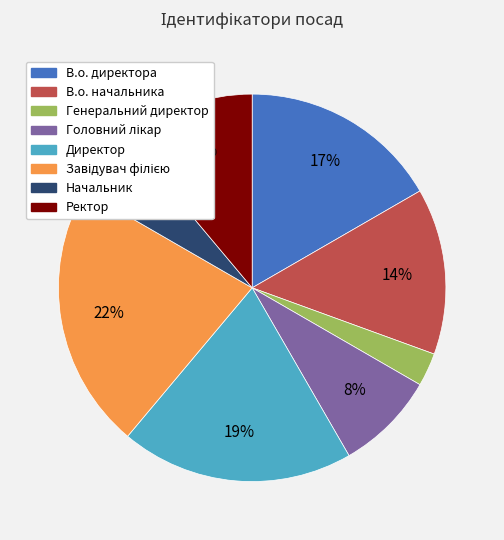

Count the number of slices in the pie.

8